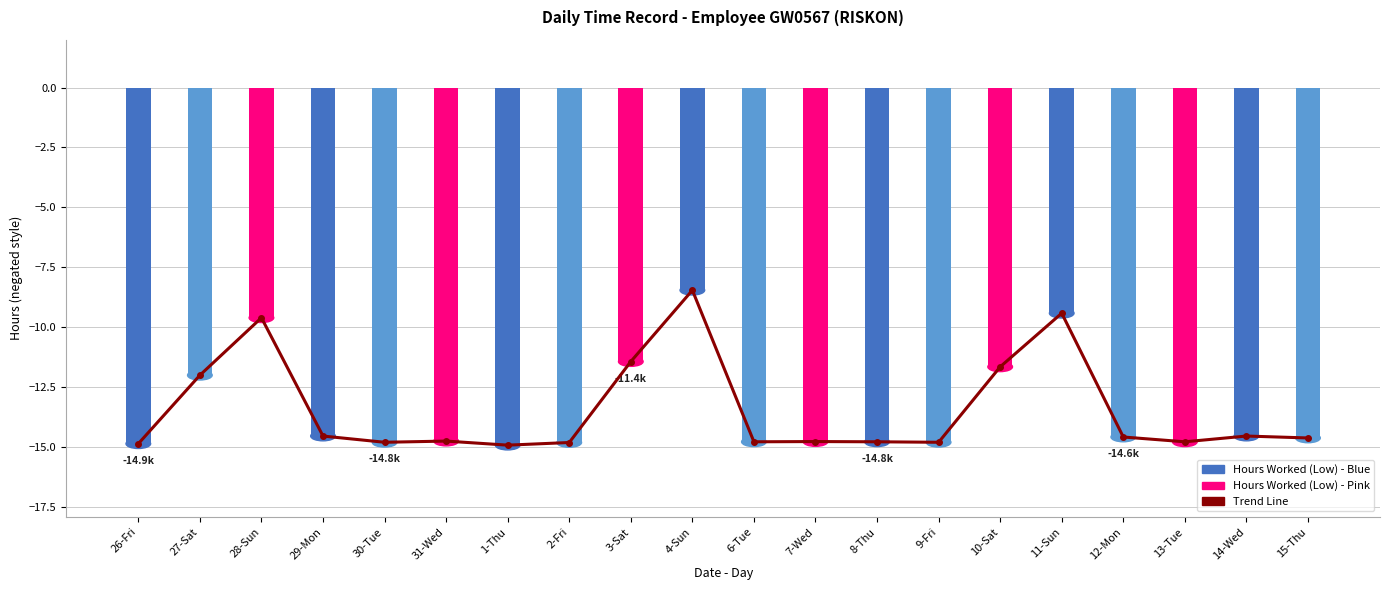

What is the sum of all Trend Line values?

-269.1